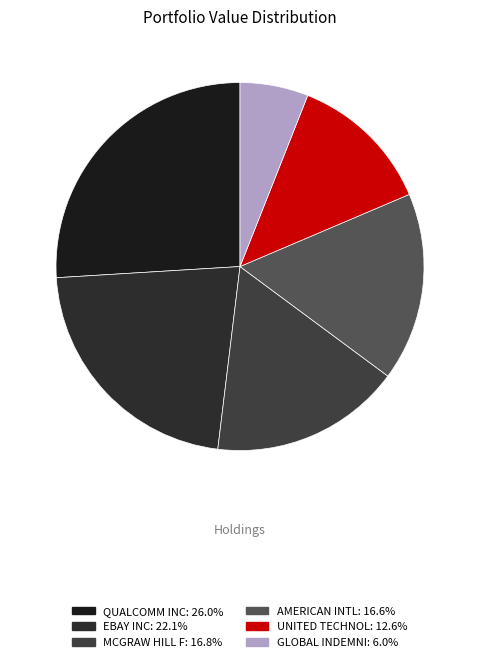

The GLOBAL INDEMNI slice represents 1% of the pie. True or false?

False